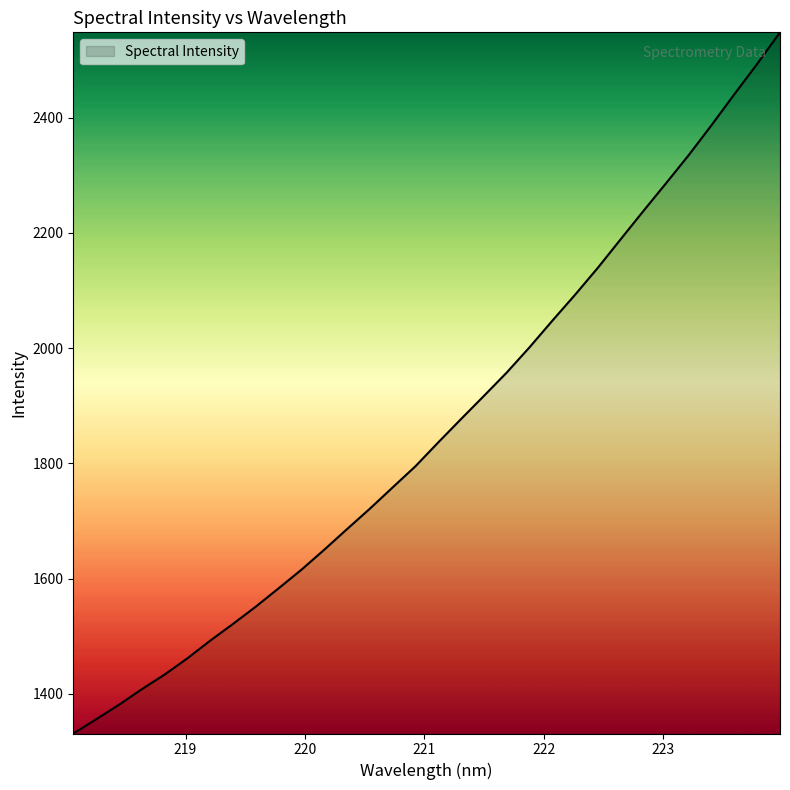

What is the minimum value shown in the chart?

1331.4